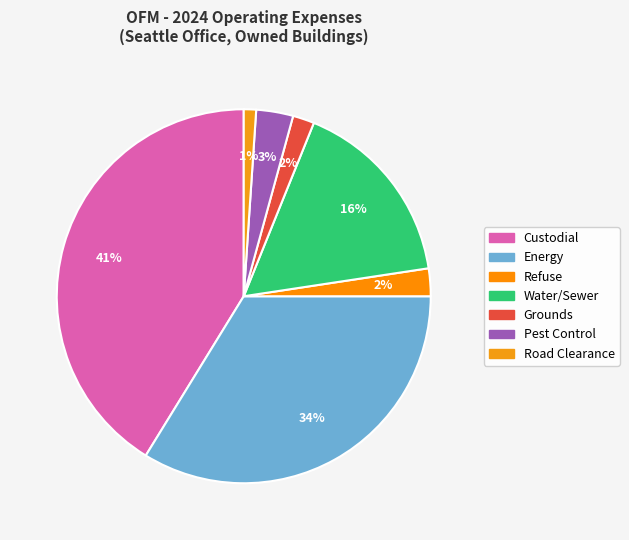

Is there a majority slice in this chart?

No